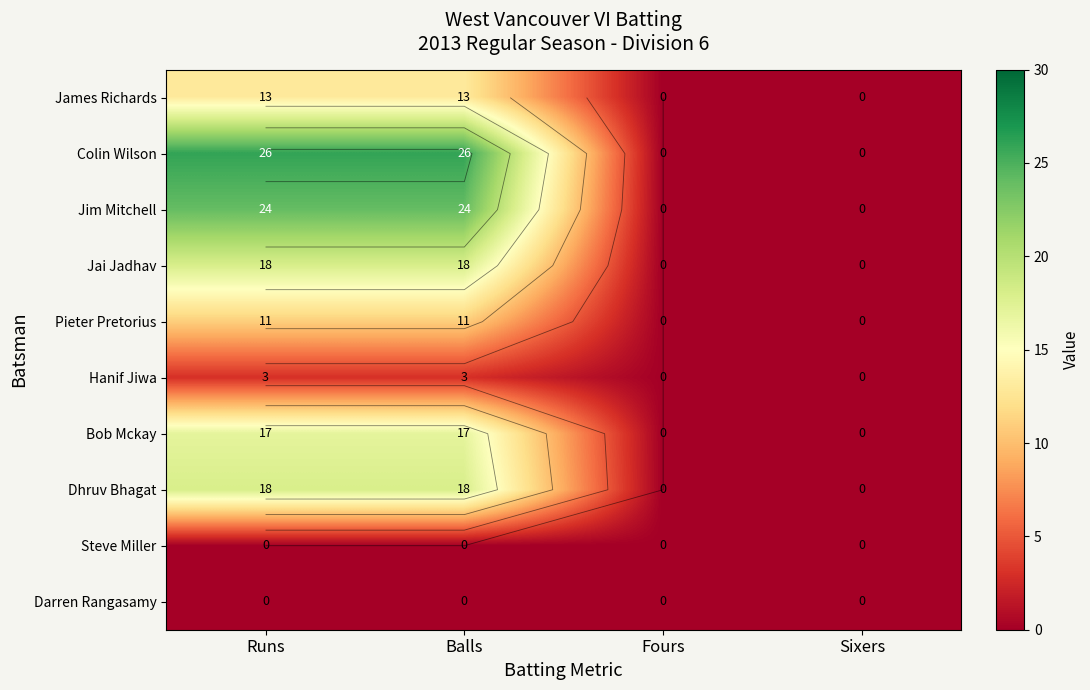

Which series has the largest total across all categories?

Colin Wilson